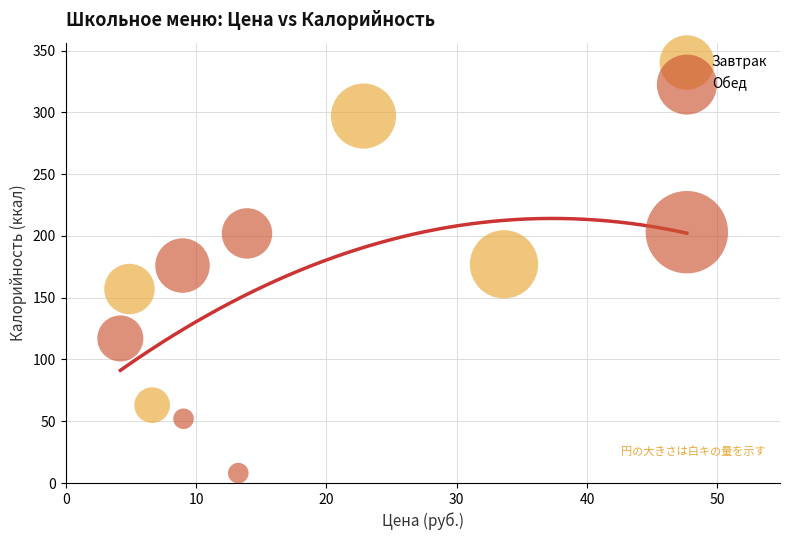

Which series reaches the minimum Y coordinate?

Обед